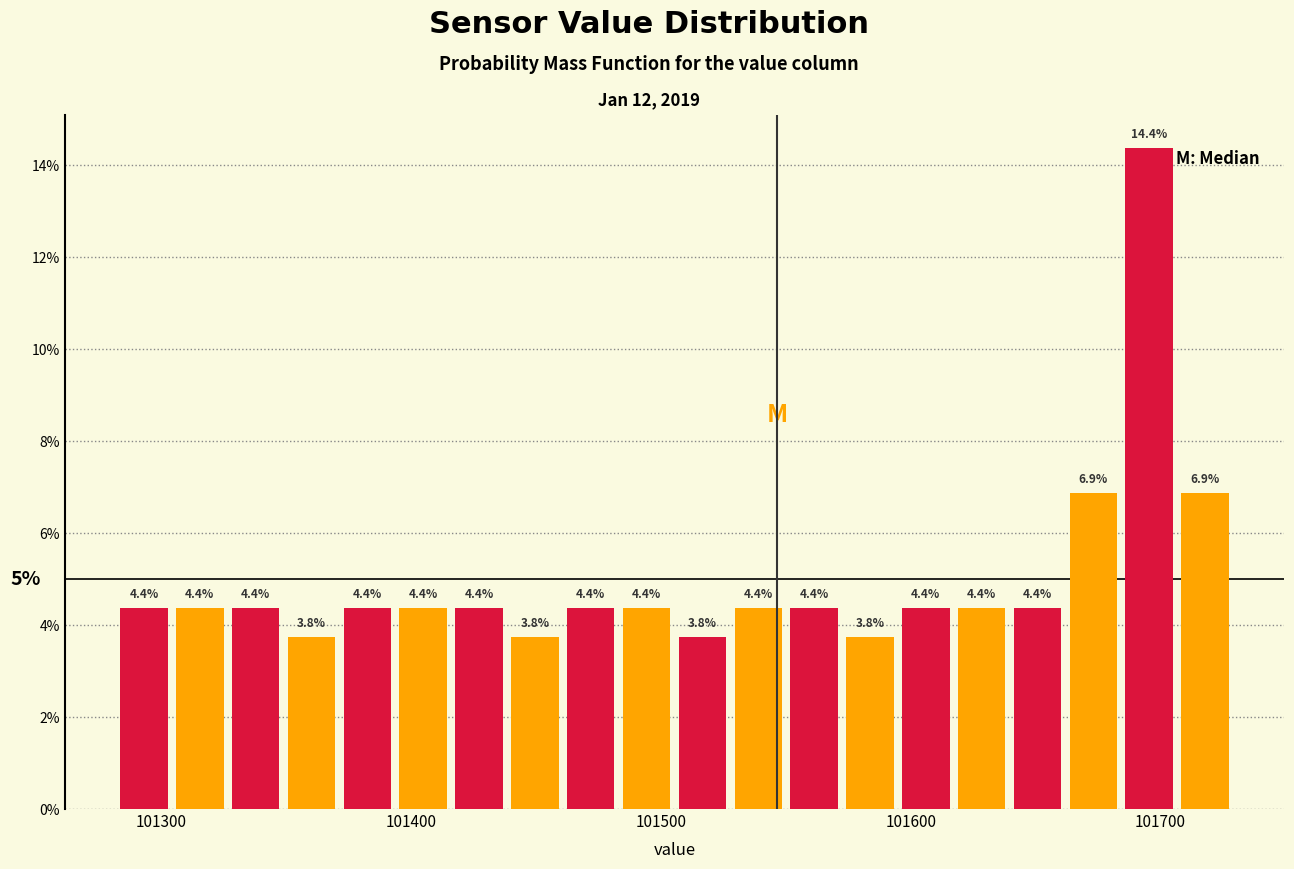

Read against the x-axis, roughly where is the centre of the tallest bar?

101700